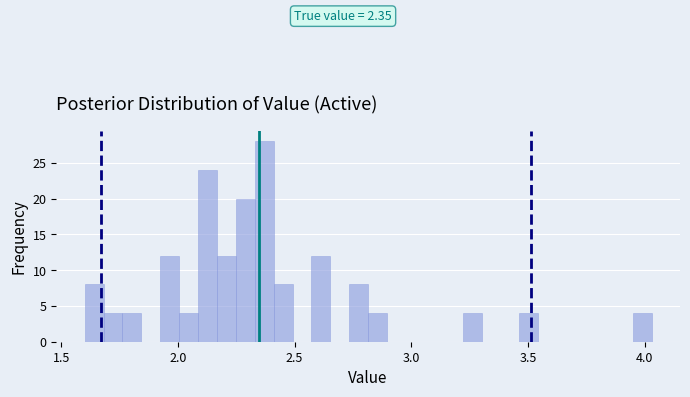

Read against the x-axis, roughly where is the centre of the tallest bar?

2.35